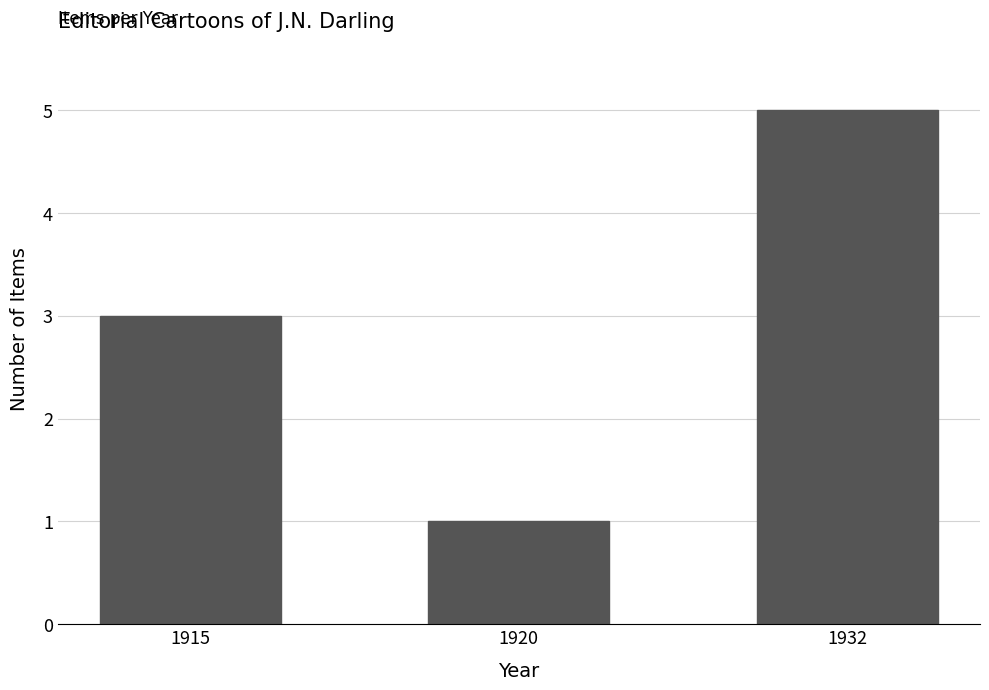

Reading left to right, list all the values displayed in this chart.

1915=3	1920=1	1932=5